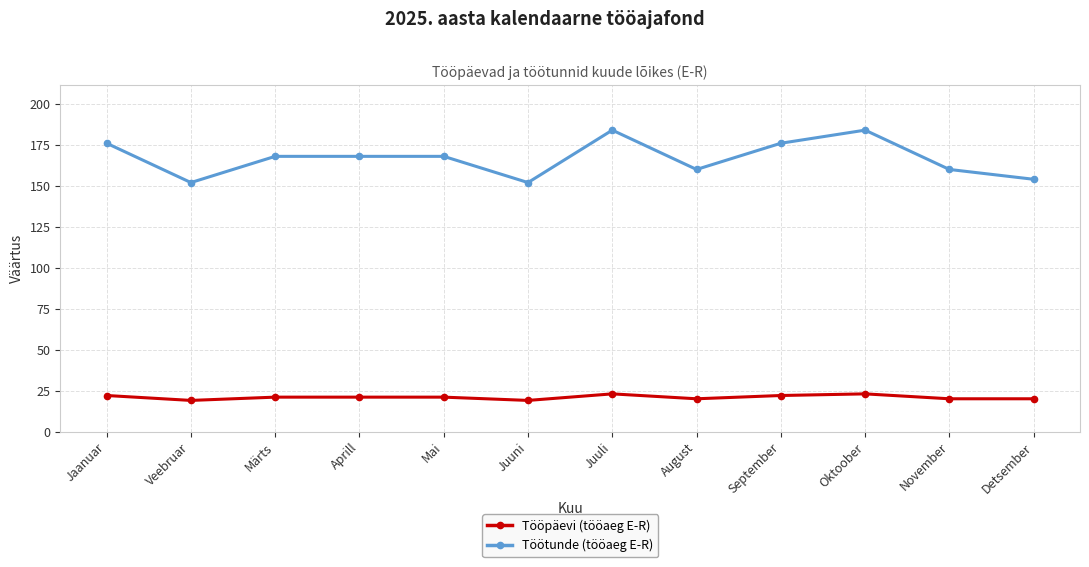

How many lines are shown in the chart?

2